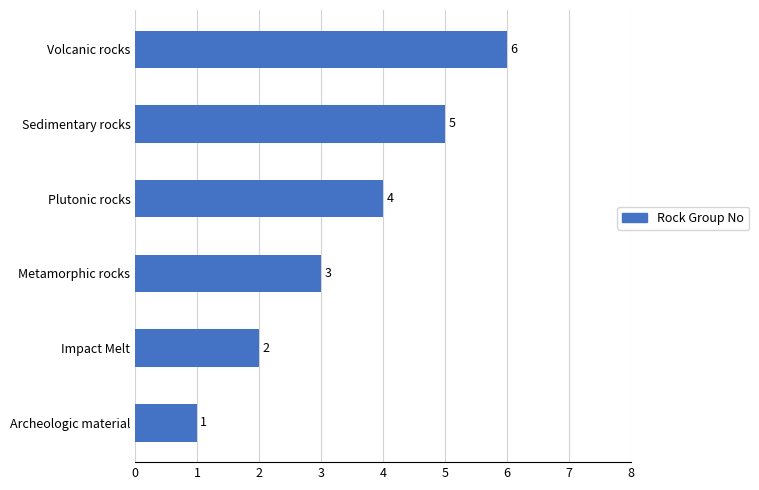

How many values are between 2 and 5?

4